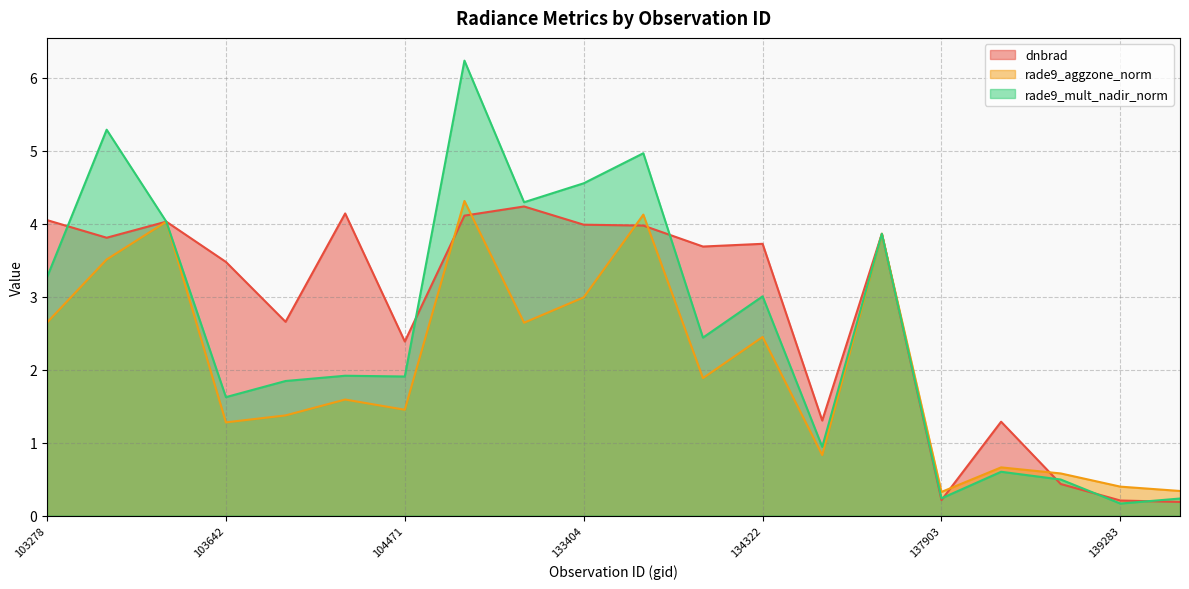

What is the value of the rade9_aggzone_norm point at the 4th from the left?

1.3